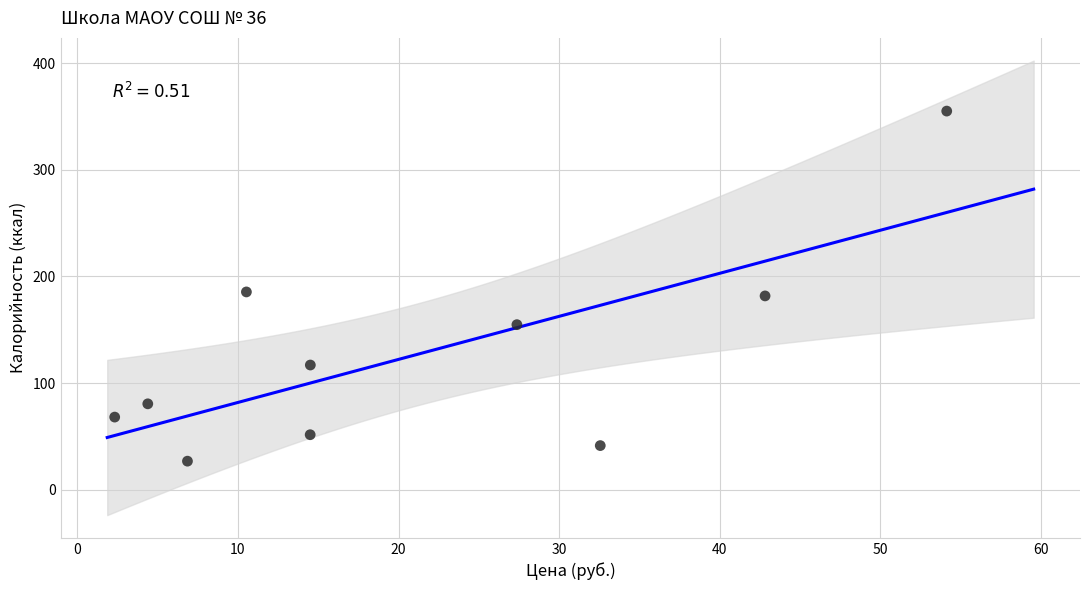

What is the average Y value?

126.2